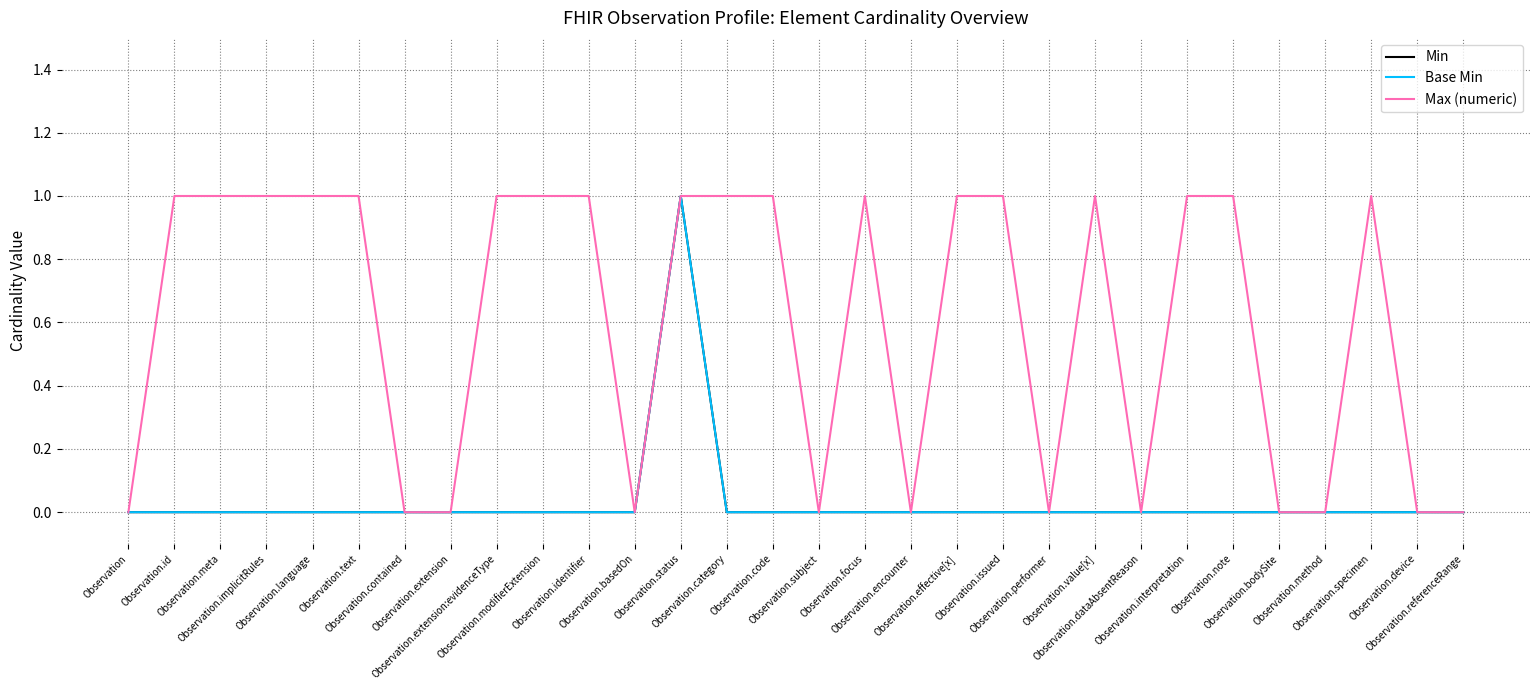

True or false: Min and Max (numeric) intersect in this chart.

False